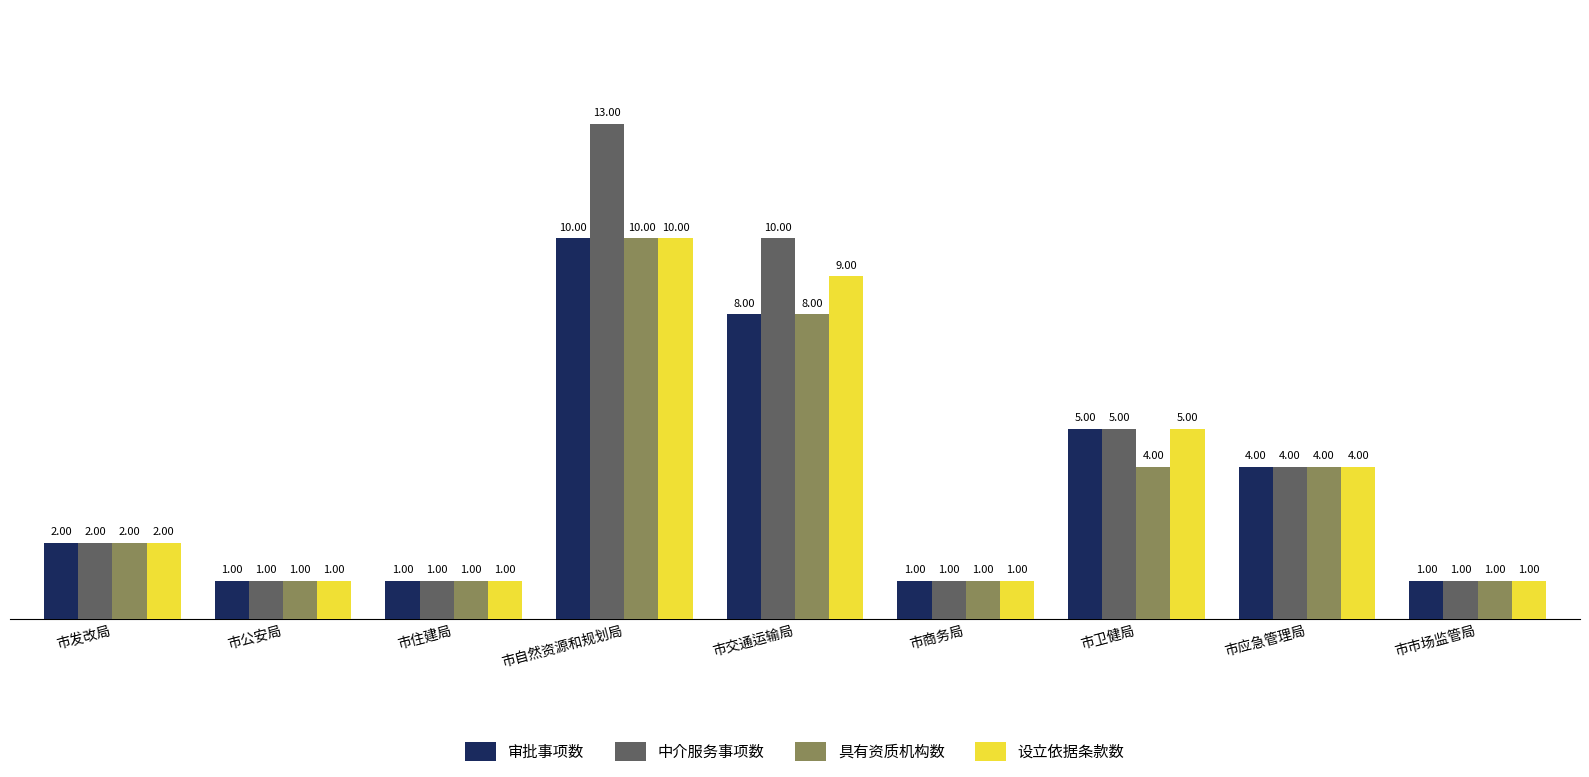

What is the approximate value of 设立依据条款数 at 市发改局?

2